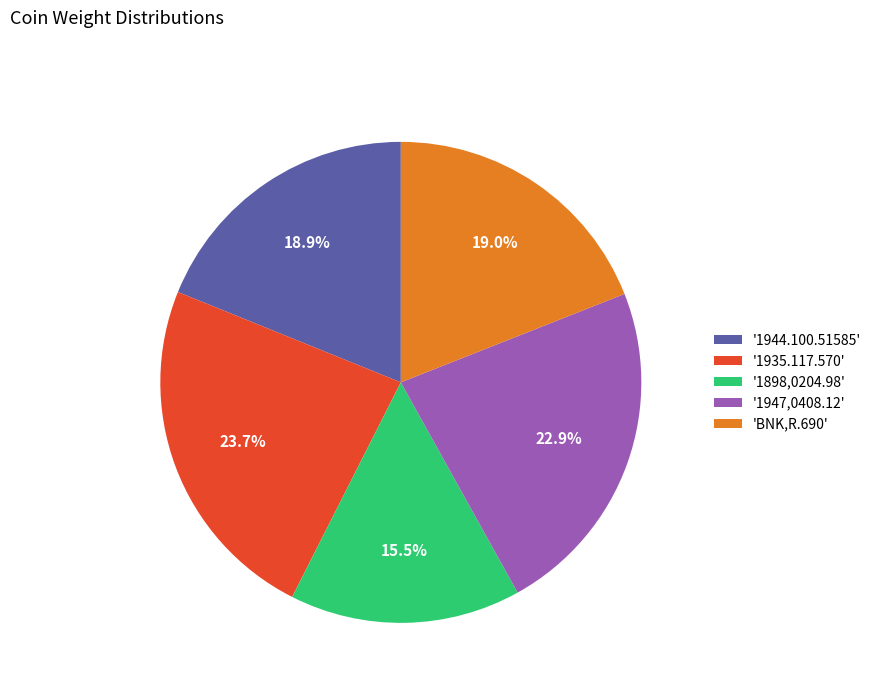

Is there a majority slice in this chart?

No